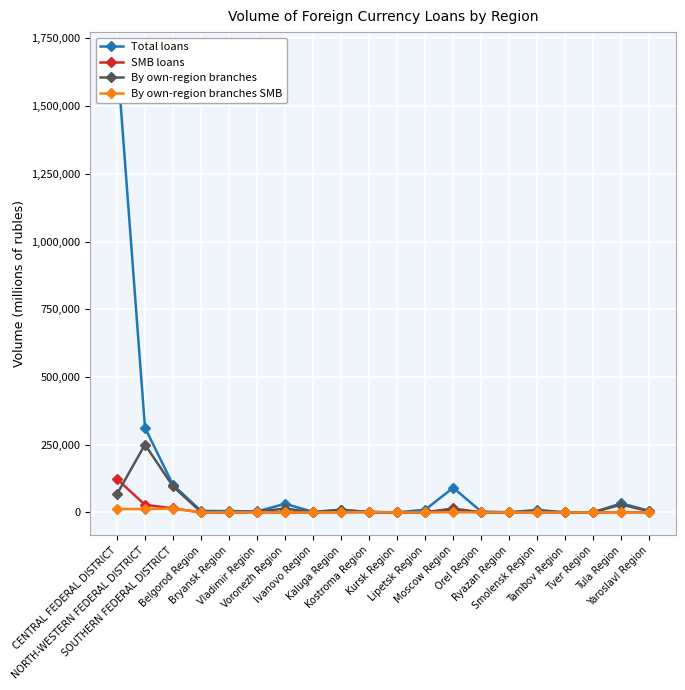

Is the value of SMB loans at Orel Region greater than the value of By own-region branches at CENTRAL FEDERAL DISTRICT?

No